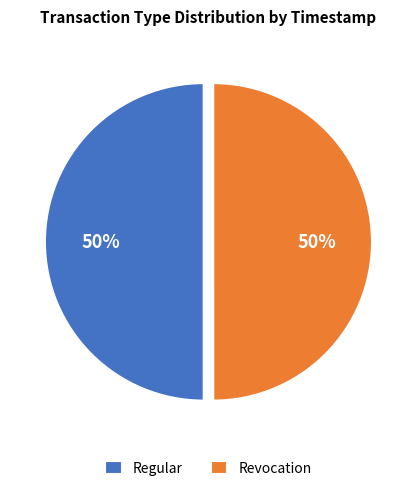

What is the ratio of the value at Revocation to the value at Regular?

1.0